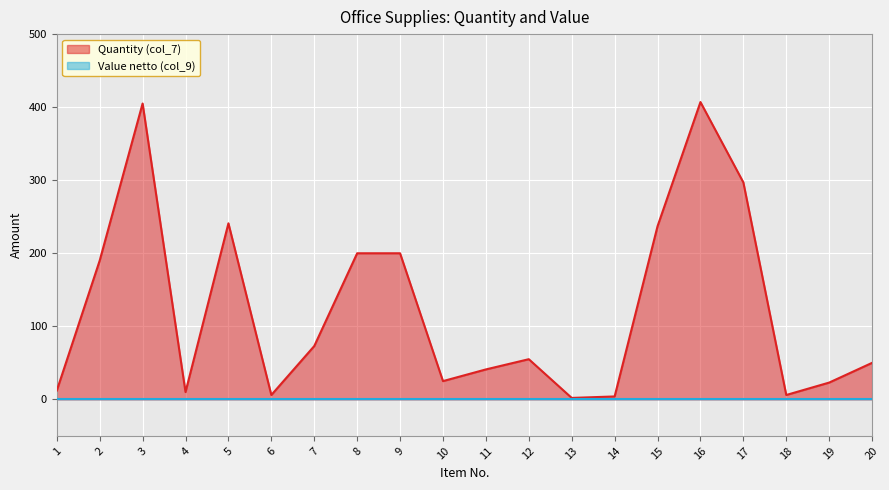

Which has a higher value, 9 or 5?

5